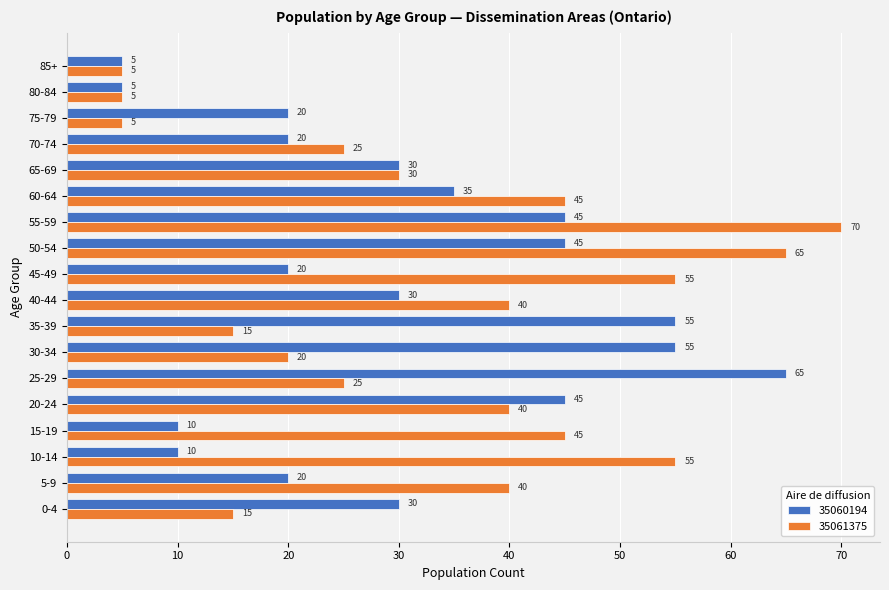

What is the sum of the 35061375 values at 80-84 and 25-29?

30